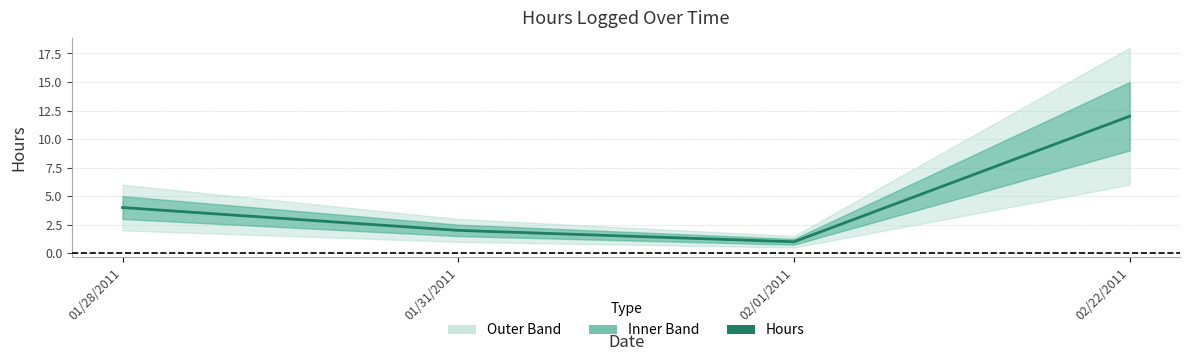

How many categories are shown in the chart?

4